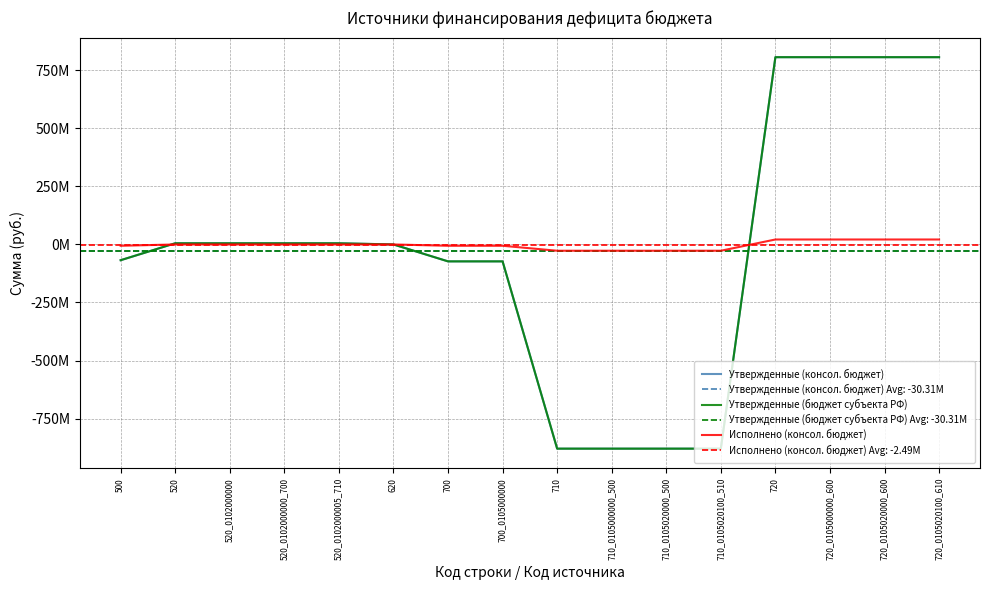

Between which two adjacent categories do Исполнено (консол. бюджет) and Утвержденные (бюджет субъекта РФ) first intersect?

500 and 520